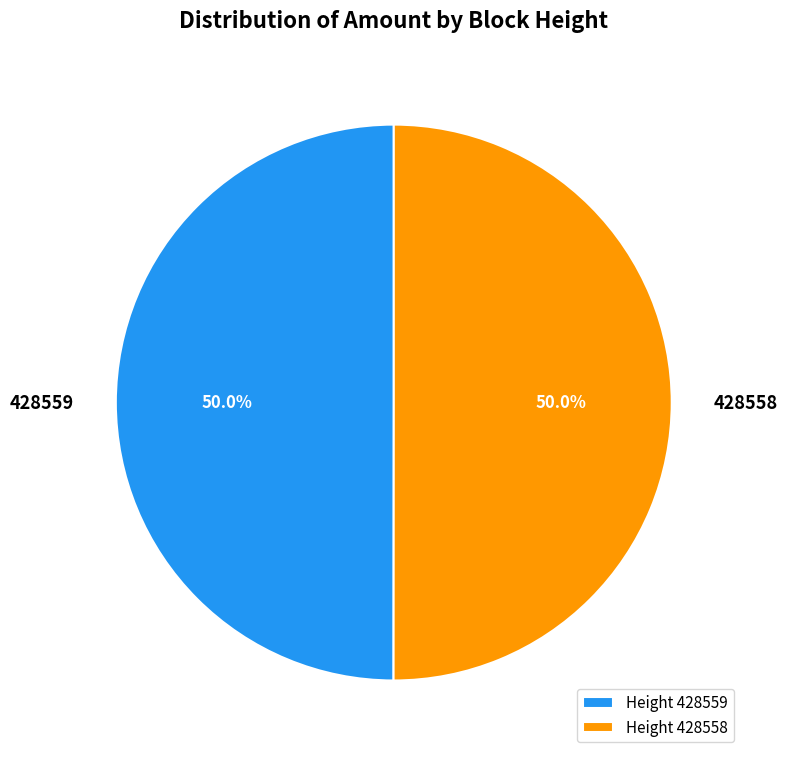

What is the ratio of the value at 428558 to the value at 428559?

1.0